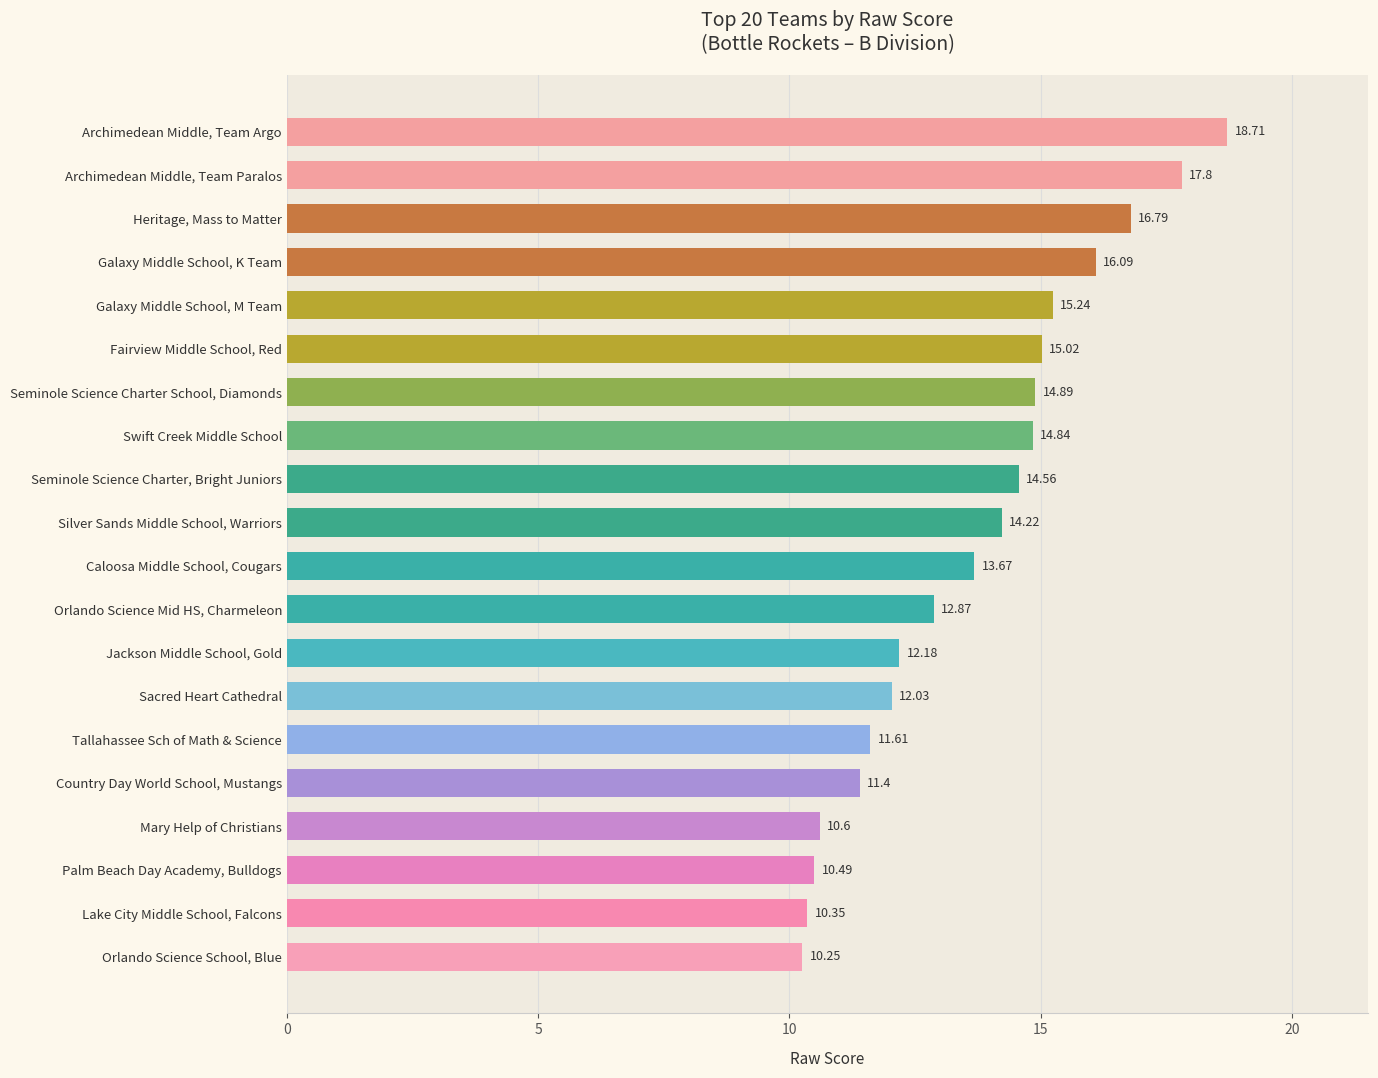

List the labels in order of value, largest first.

Archimedean Middle, Team Argo, Archimedean Middle, Team Paralos, Heritage, Mass to Matter, Galaxy Middle School, K Team, Galaxy Middle School, M Team, Fairview Middle School, Red, Seminole Science Charter School, Diamonds, Swift Creek Middle School, Seminole Science Charter, Bright Juniors, Silver Sands Middle School, Warriors, Caloosa Middle School, Cougars, Orlando Science Mid HS, Charmeleon, Jackson Middle School, Gold, Sacred Heart Cathedral, Tallahassee Sch of Math & Science, Country Day World School, Mustangs, Mary Help of Christians, Palm Beach Day Academy, Bulldogs, Lake City Middle School, Falcons, Orlando Science School, Blue